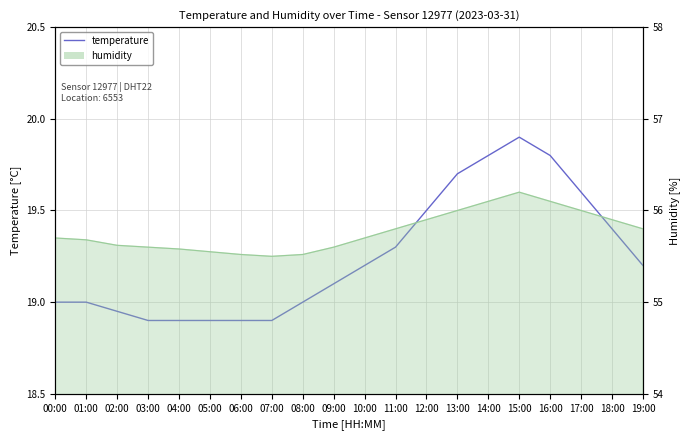

Approximately how many times larger is the value at 02:00 compared to 08:00?

1.0